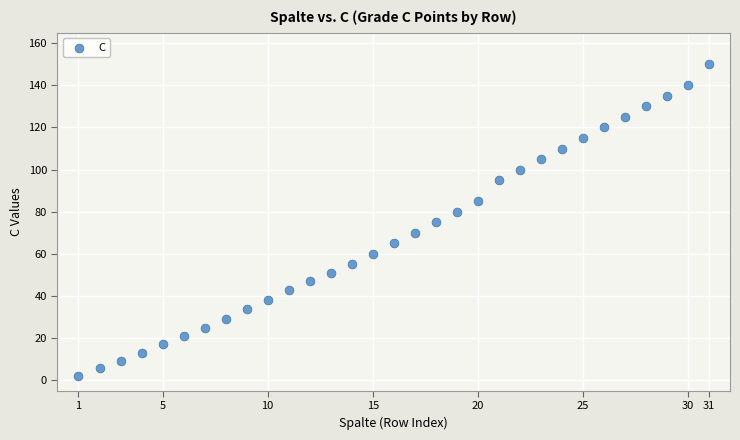

What is the range of X values (max minus min)?

30